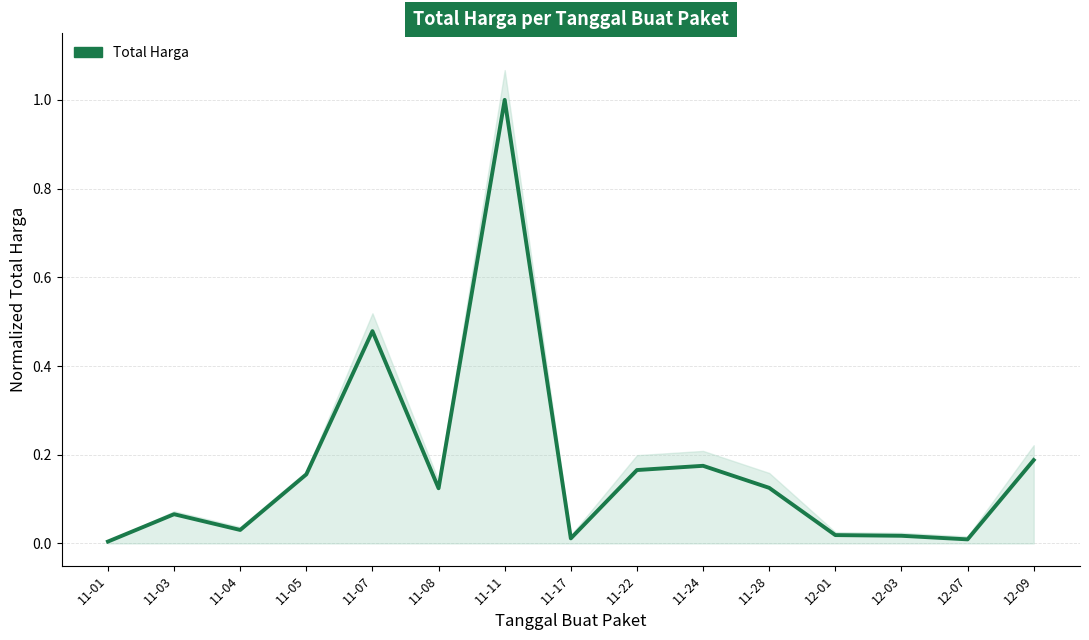

What is the change in value from 11-03 to 11-07?

+0.4